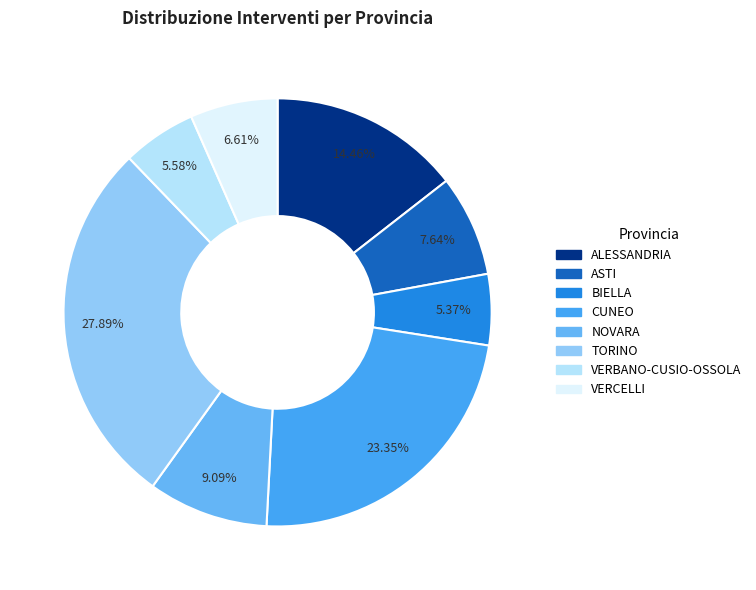

Count the number of slices in the pie.

8